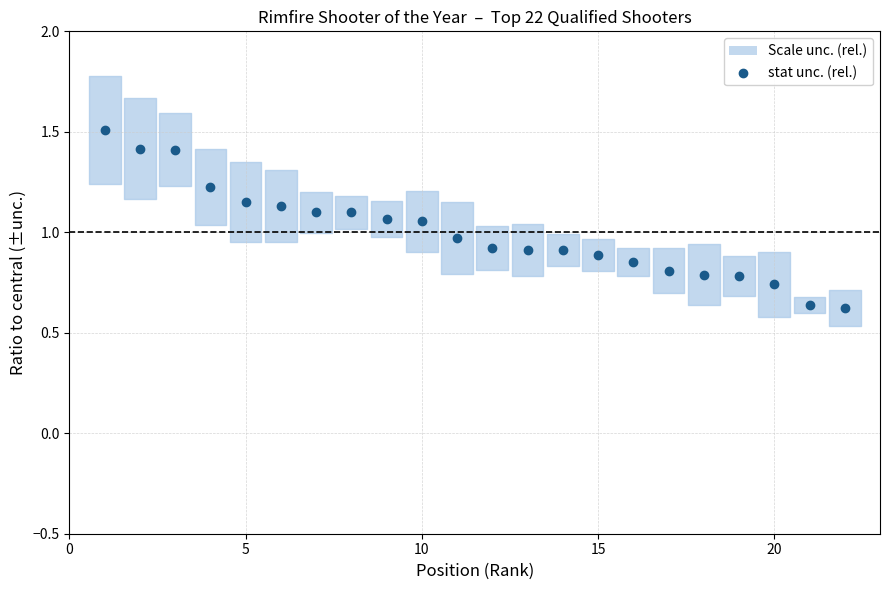

What is the range of X values (max minus min)?

21.0